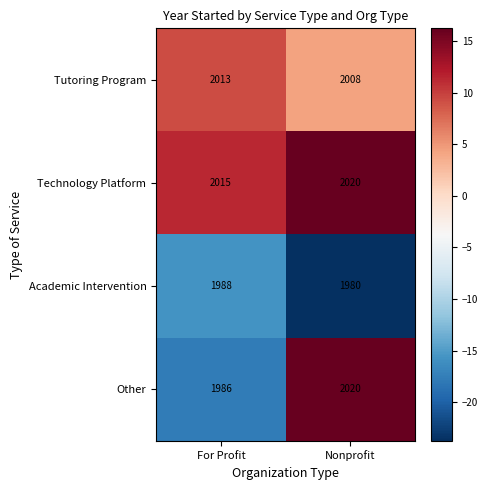

What is the greatest value displayed?

2020